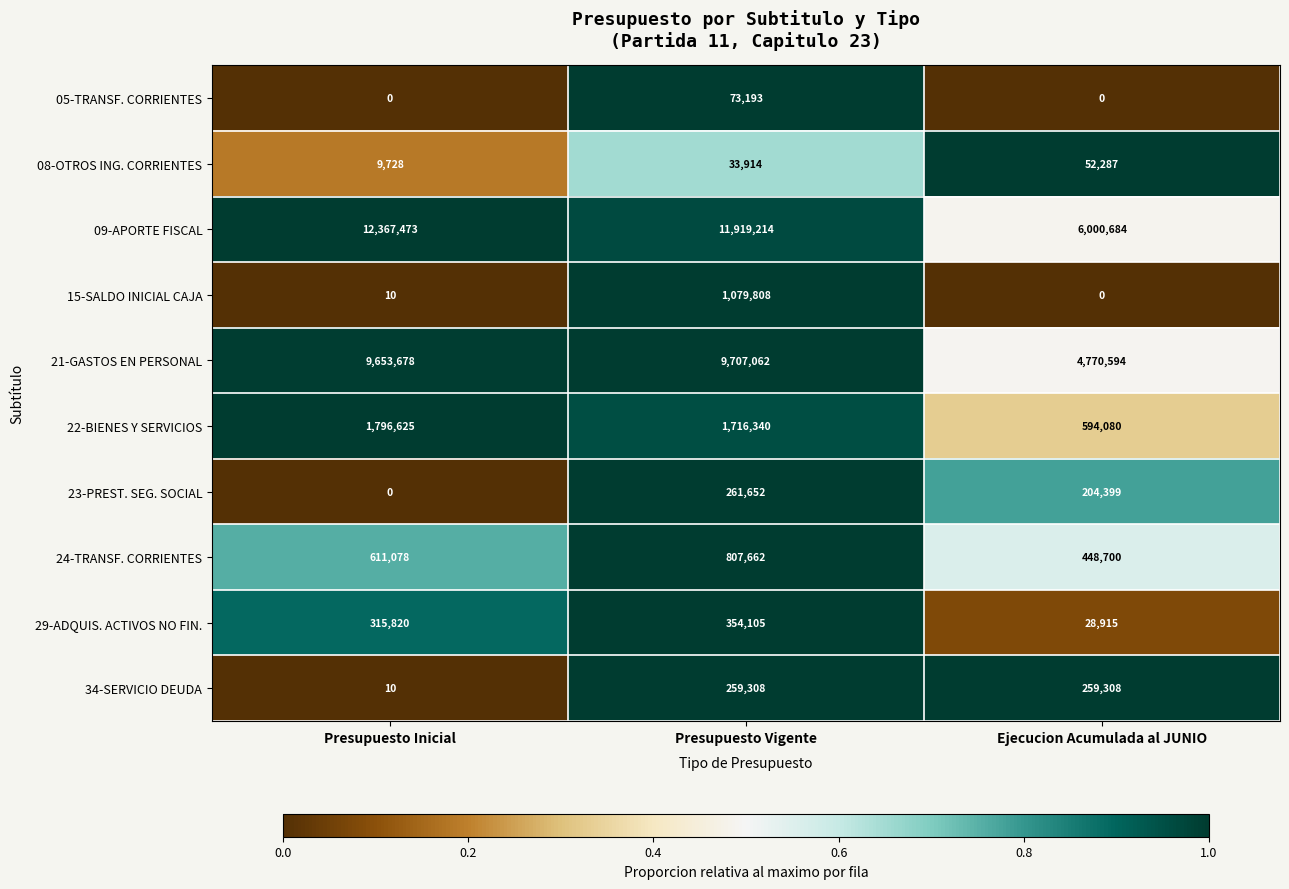

At which category is the sum across all series the highest?

Presupuesto Vigente